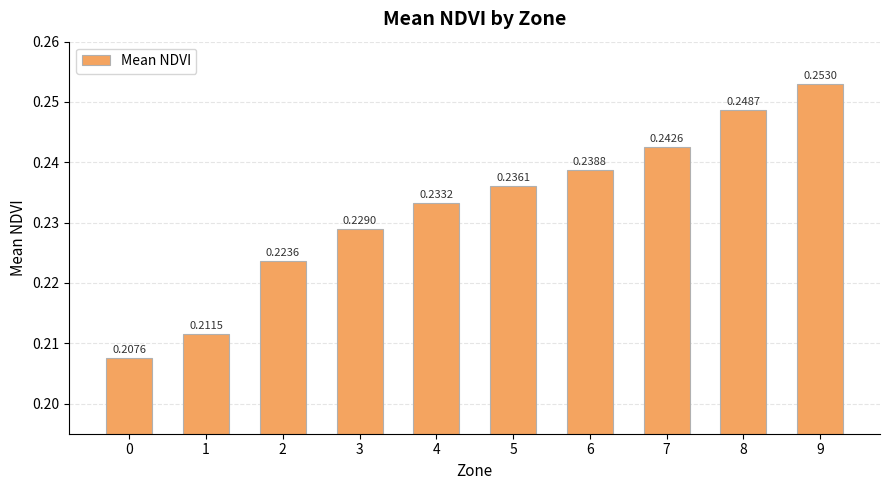

What is the sum of all values?

2.3